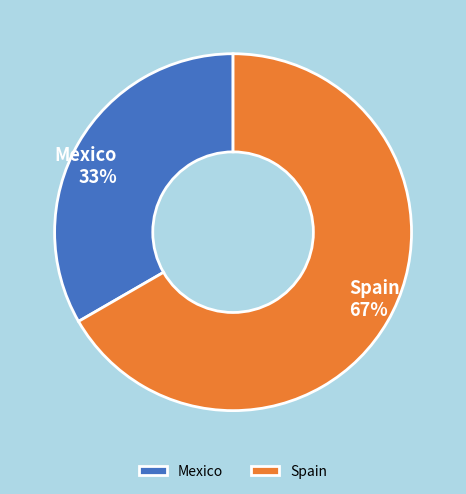

Combined, do Spain and Mexico account for over 50%?

Yes